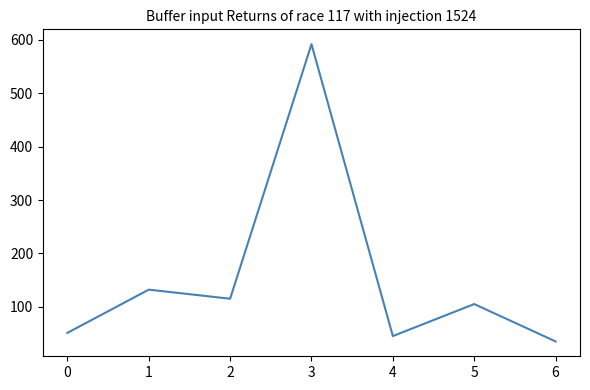

Where is the first local minimum?

2